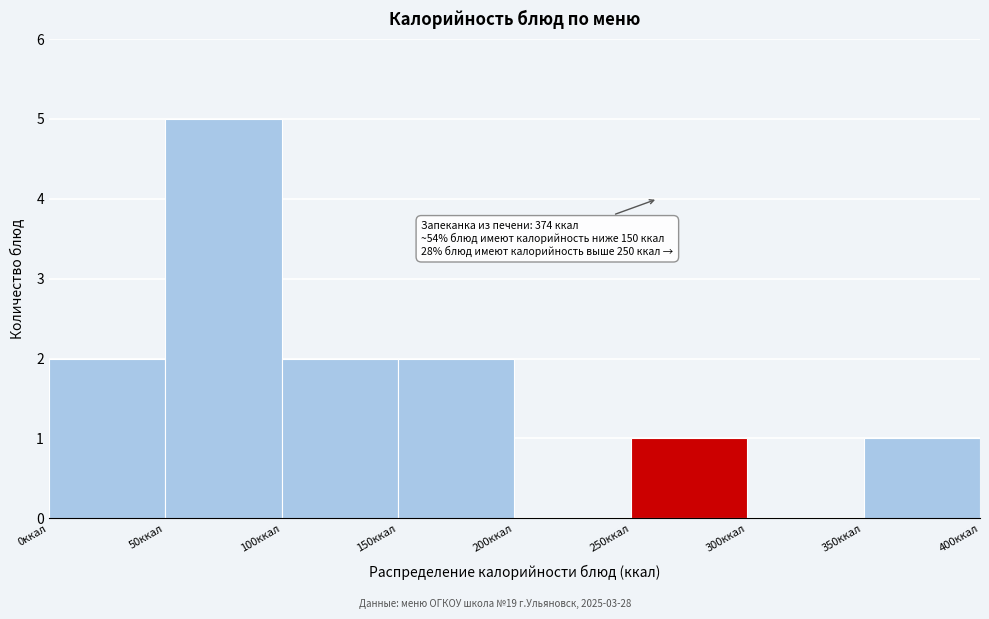

Which range on the x-axis has the tallest bar?

50 to 100